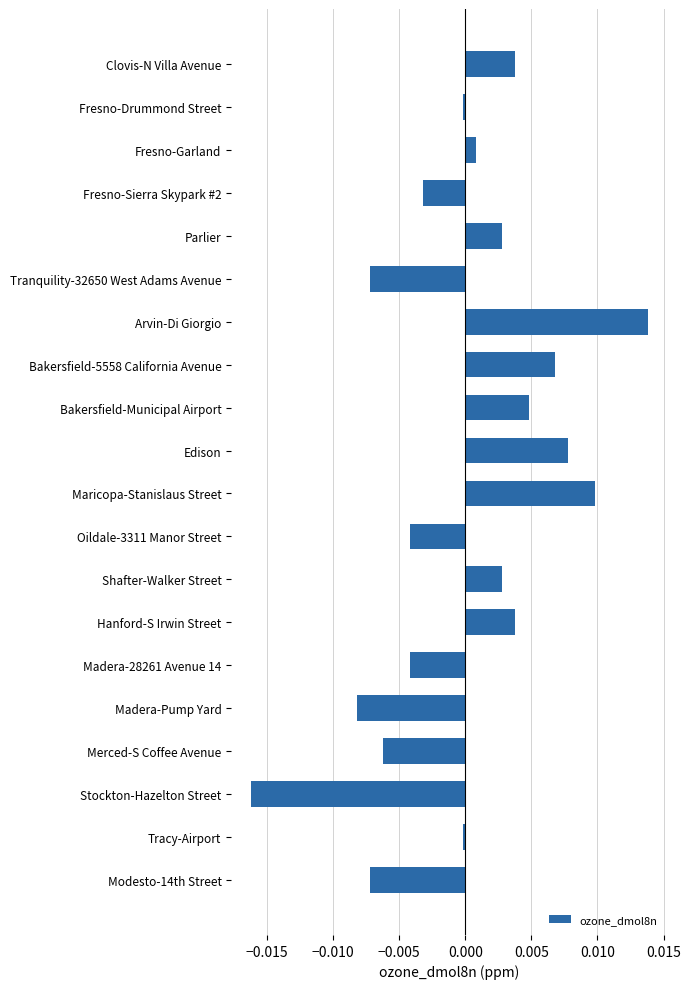

Count the number of values greater than 0.

10